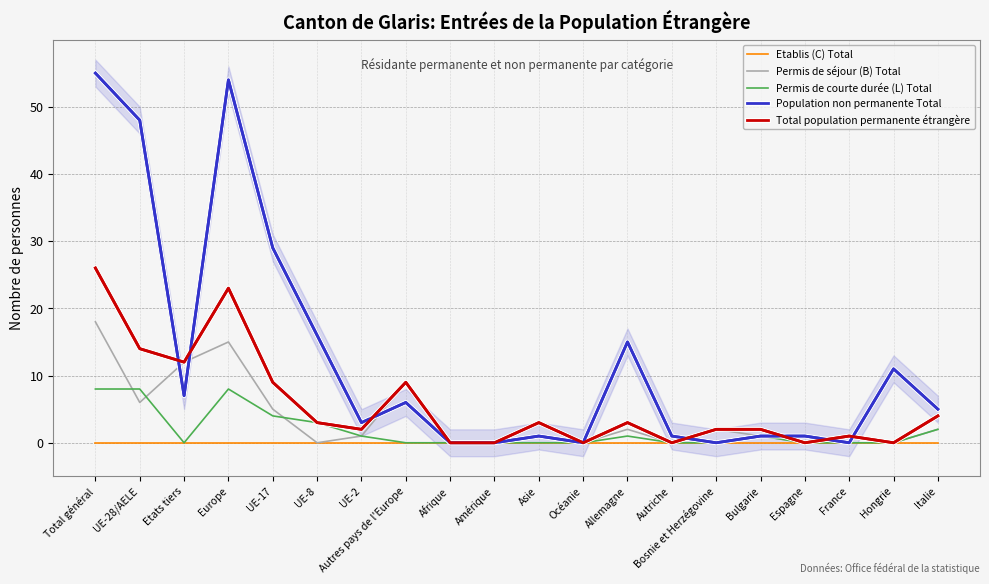

At which category does Permis de séjour (B) Total reach its first local valley?

UE-28/AELE